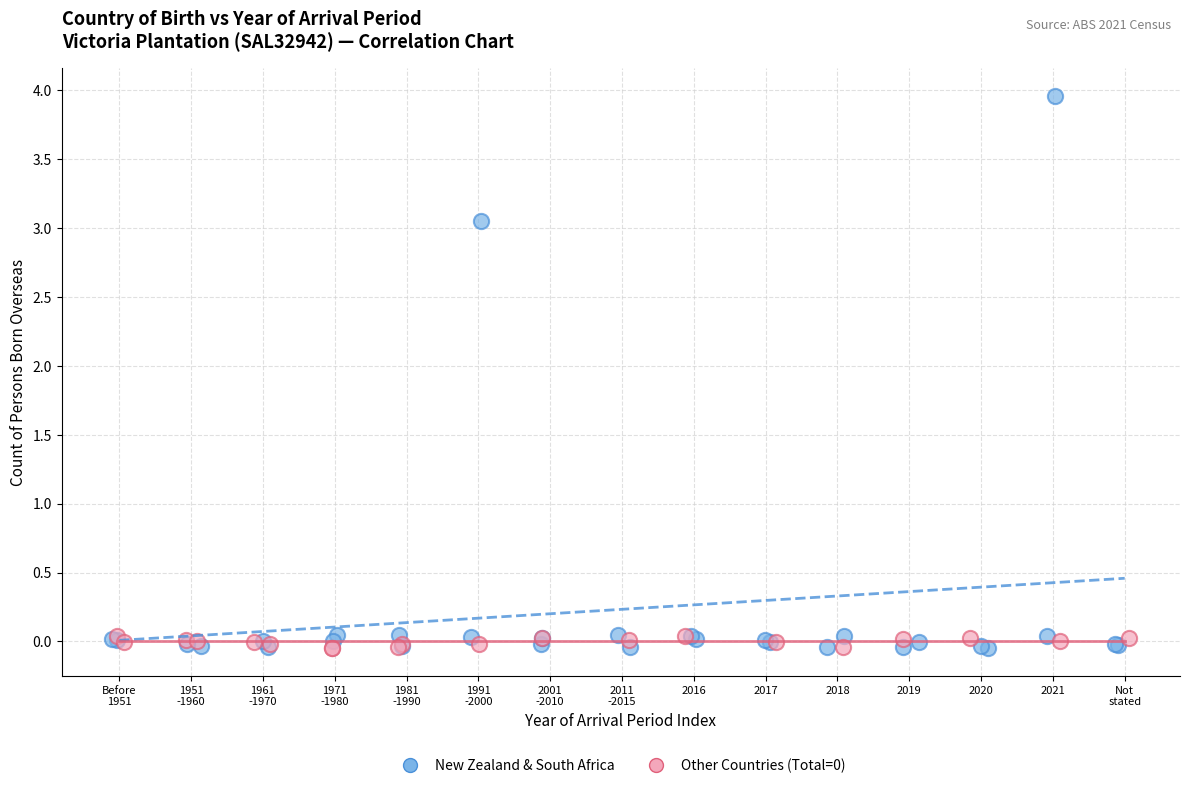

Which series has the widest spread of Y values?

New Zealand & South Africa